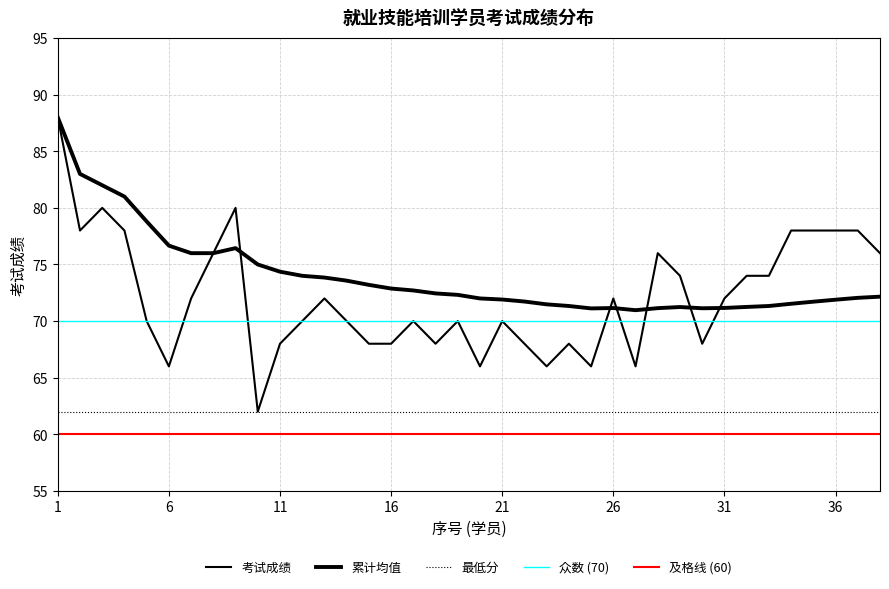

What is the minimum value for 考试成绩?

62.0